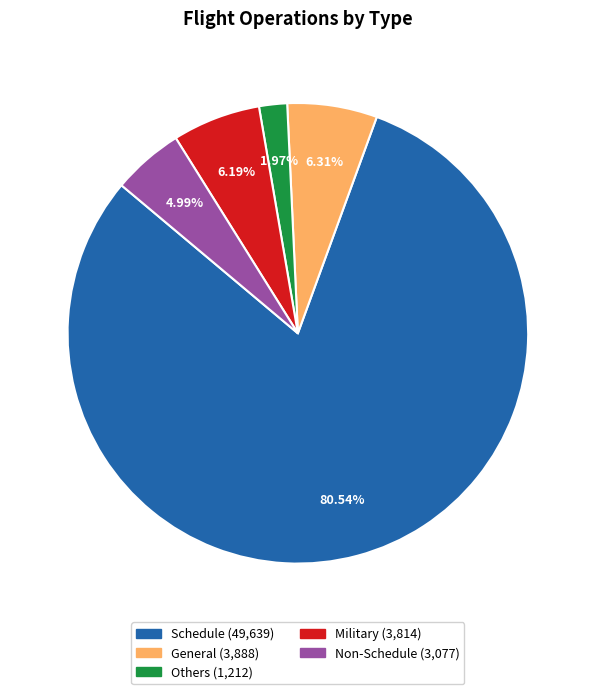

Does Schedule represent more than half of the total?

Yes